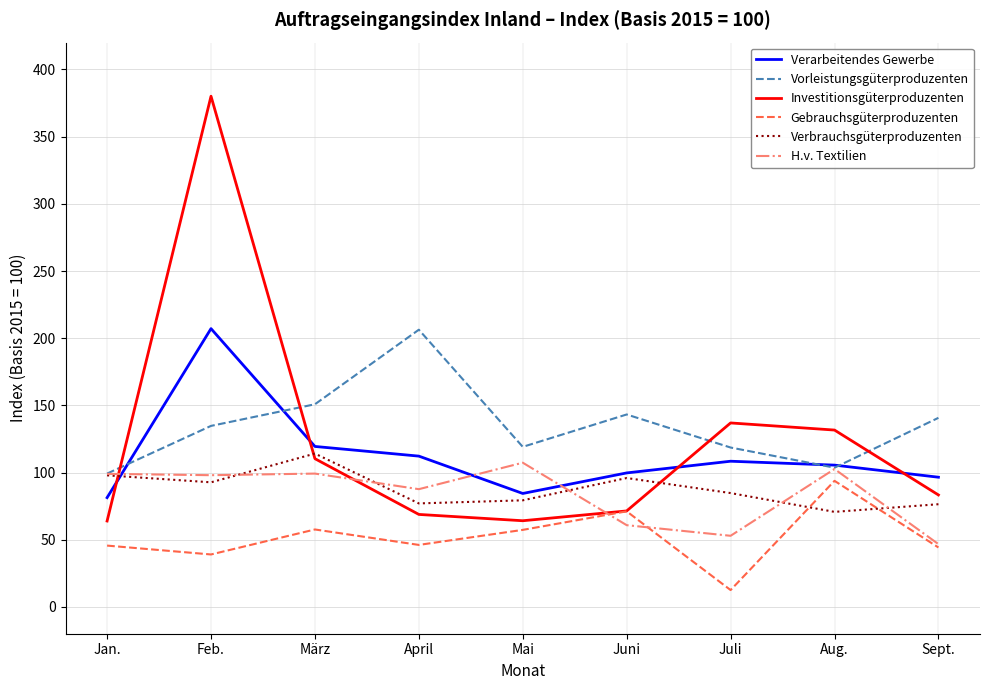

True or false: Verbrauchsgüterproduzenten and Investitionsgüterproduzenten intersect in this chart.

True